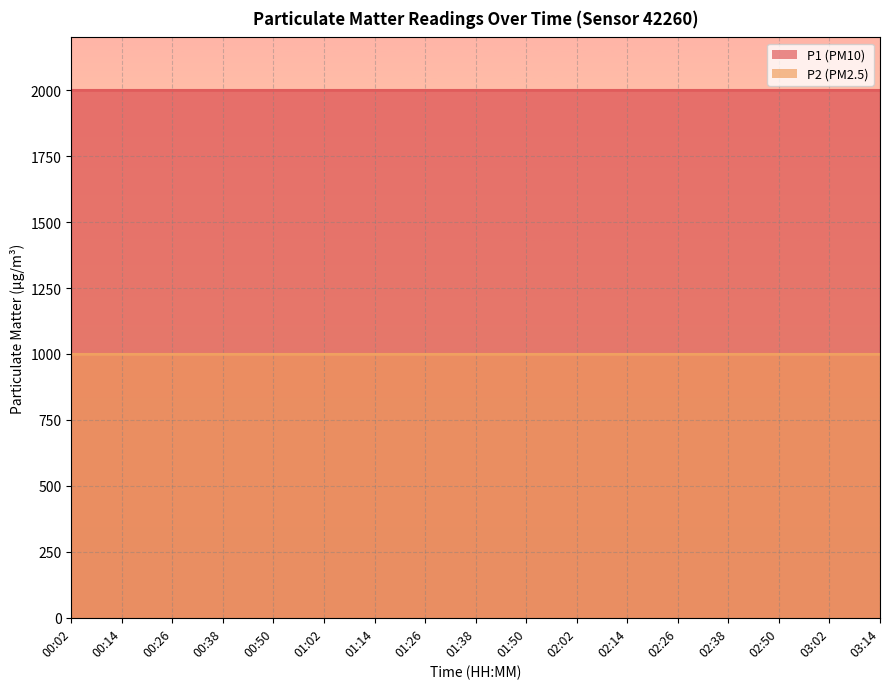

What is the spread (max minus min) of values at 02:14?

1000.0